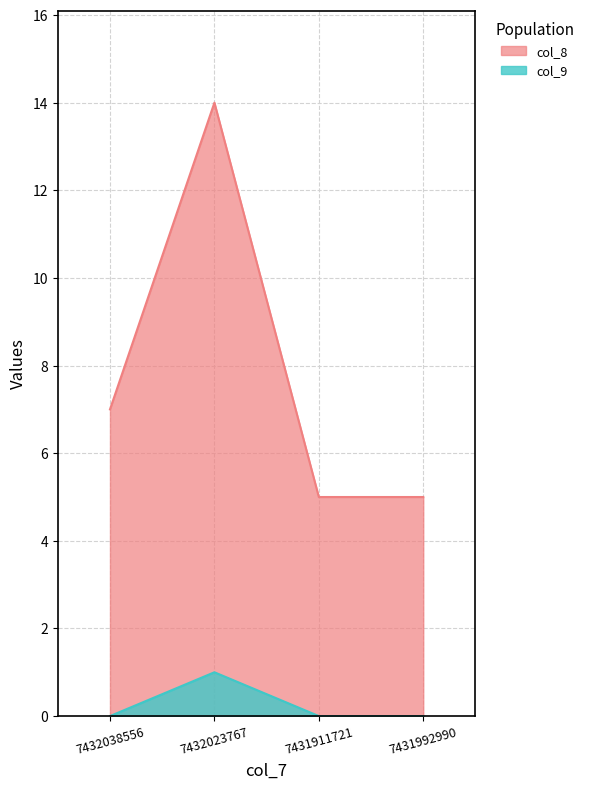

What is the sum of the col_8 values at 7431992990 and 7431911721?

10